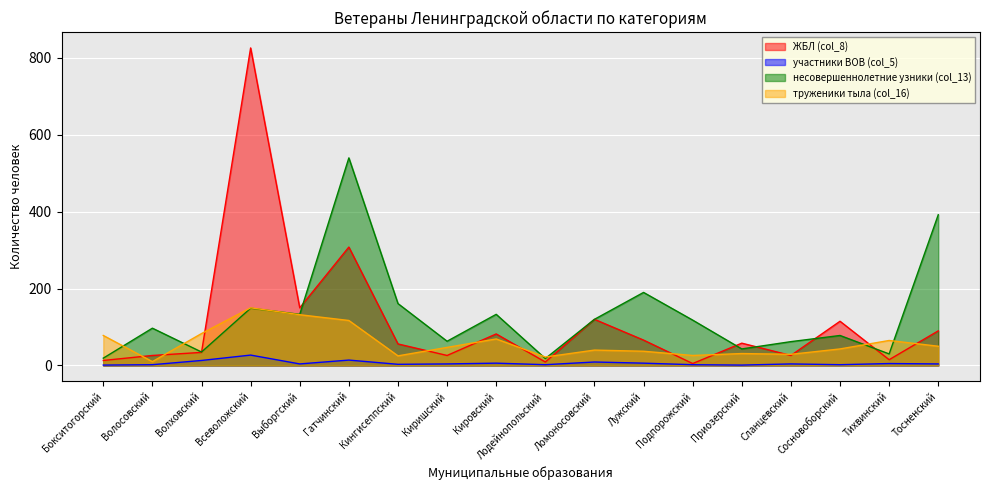

How many lines are shown in the chart?

4